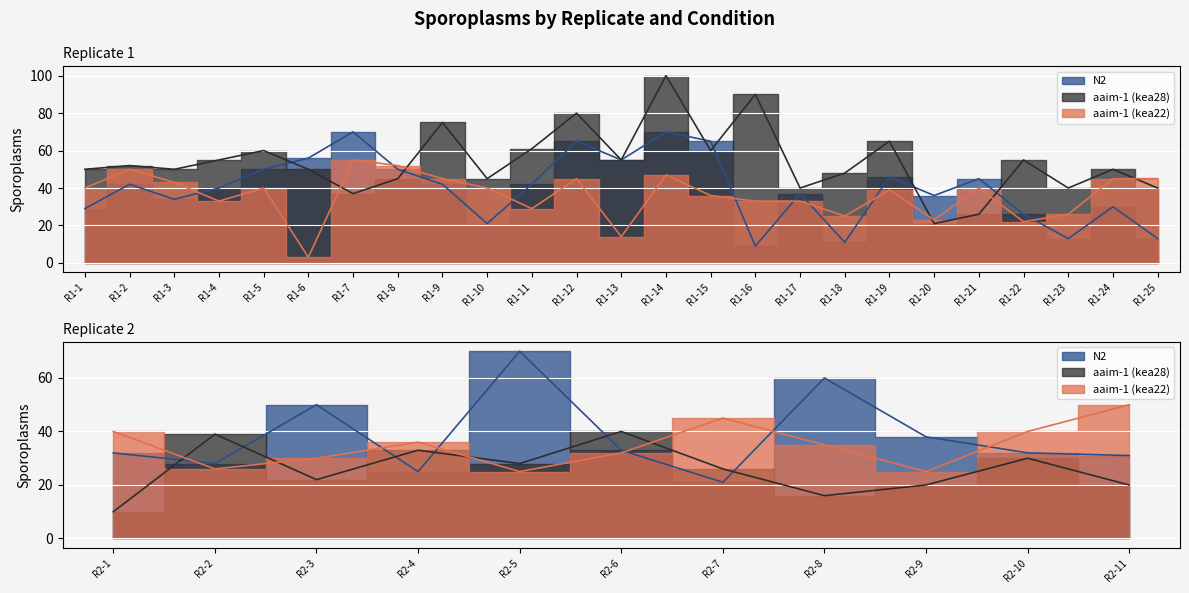

What is the value of the aaim-1 (kea28) point at the 31st from the left?

40